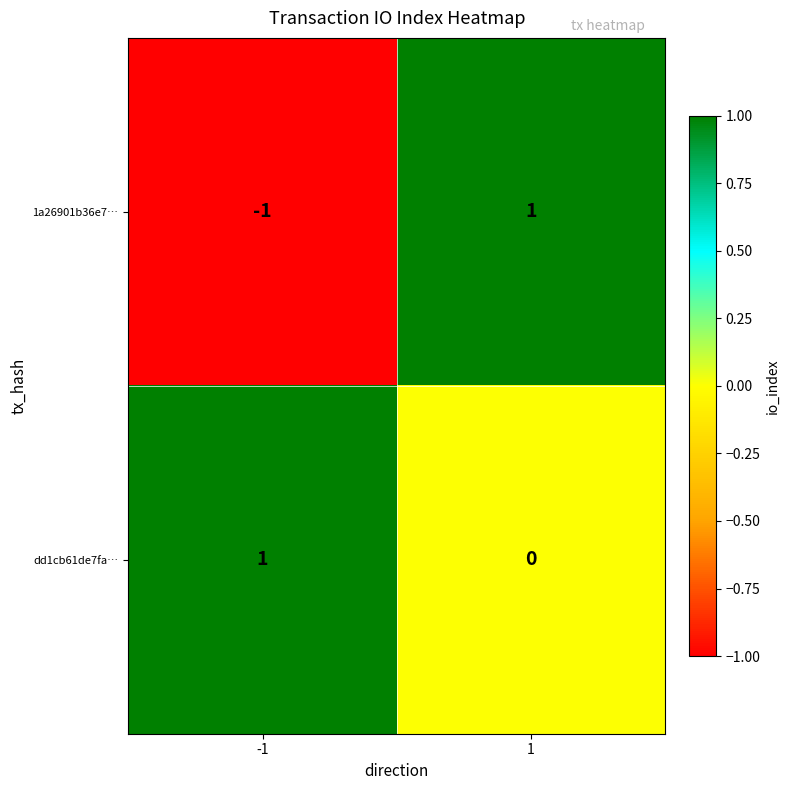

What is the spread (max minus min) of values at 1?

1